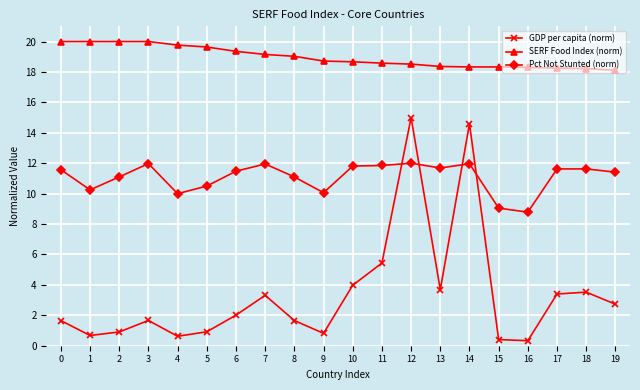

What is the approximate value of Pct Not Stunted (norm) at 1?

10.2